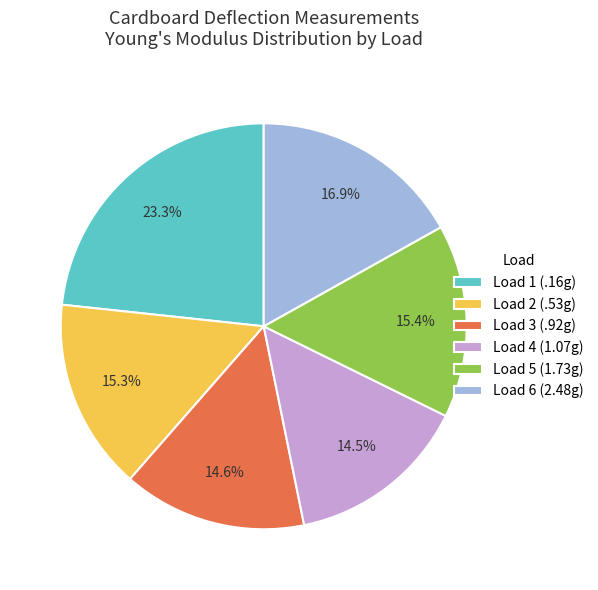

What is the ratio of the value at Load 2 (.53g) to the value at Load 3 (.92g)?

1.0